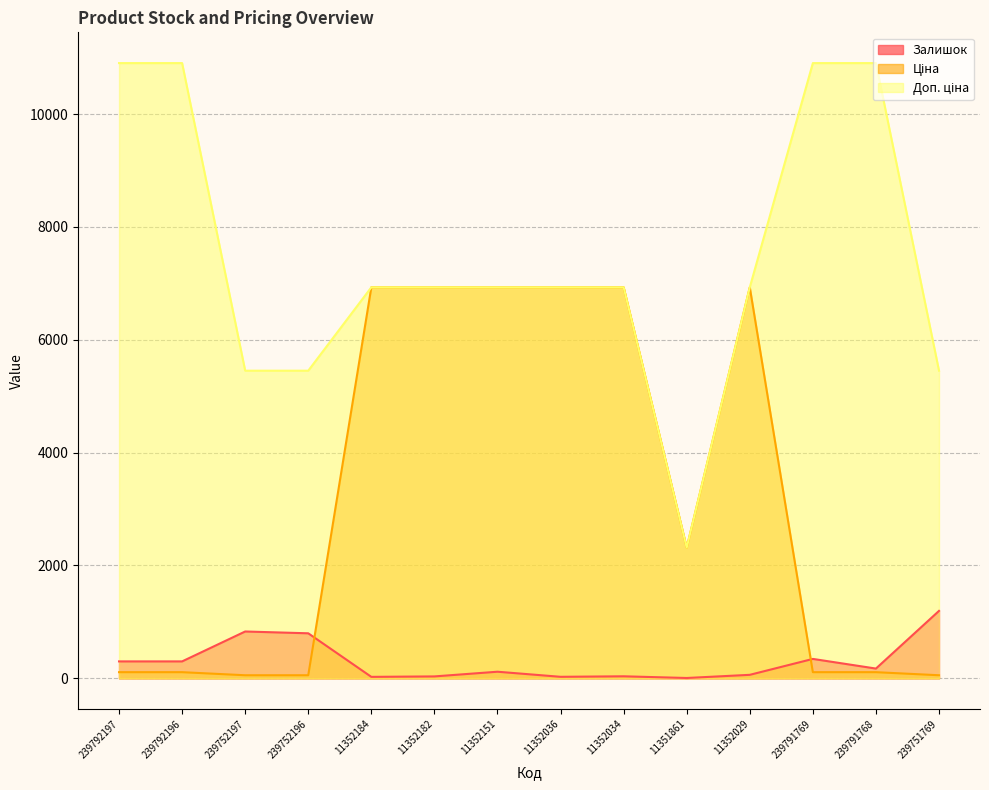

What is the minimum value for Ціна?

54.5